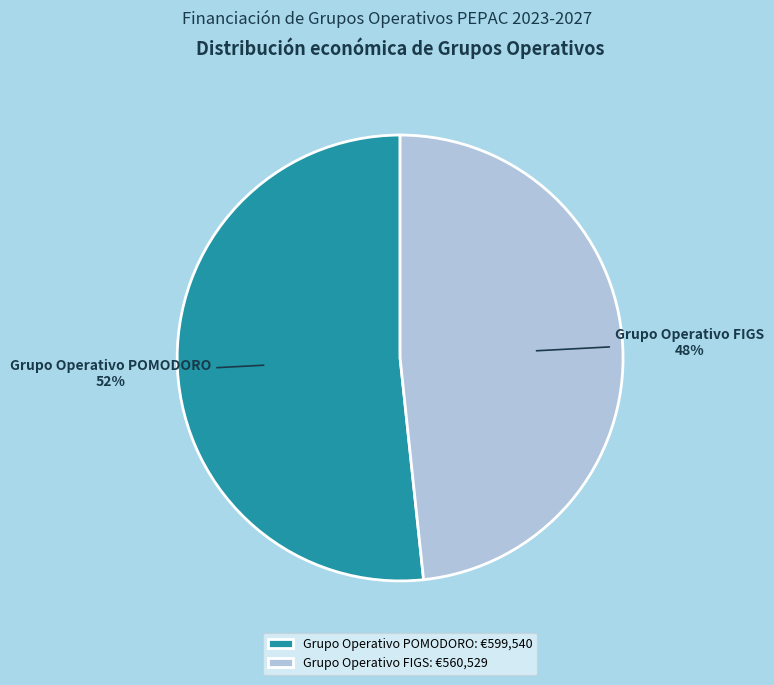

To the nearest percent, what is the average slice percentage?

50%